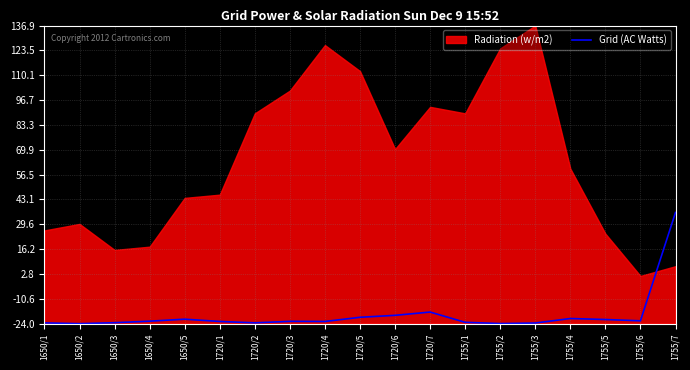

Which label corresponds to the smallest value in the chart?

1650/2